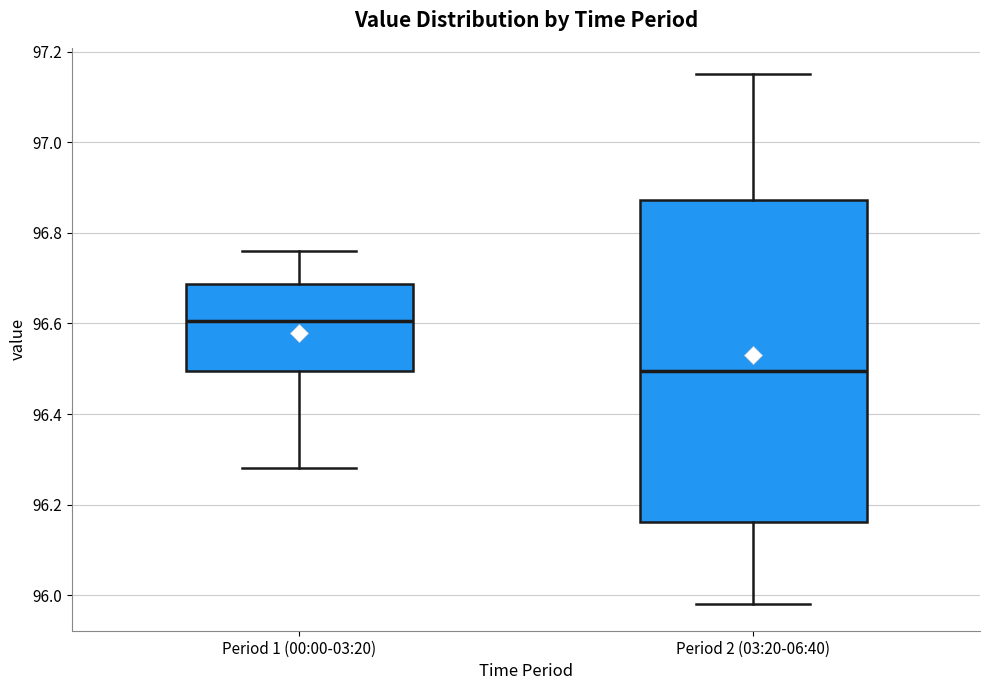

Reading left to right, transcribe this box plot: for each box, give where its median line is, the range the box spans, and where its two whiskers end, as read against the y-axis. The values are not printed on the chart, so give them approximately, as read against the axis.

Period 1 (00:00-03:20): median 96.60, box 96.50 to 96.68, whiskers 96.28 to 96.76
Period 2 (03:20-06:40): median 96.50, box 96.16 to 96.88, whiskers 95.98 to 97.16